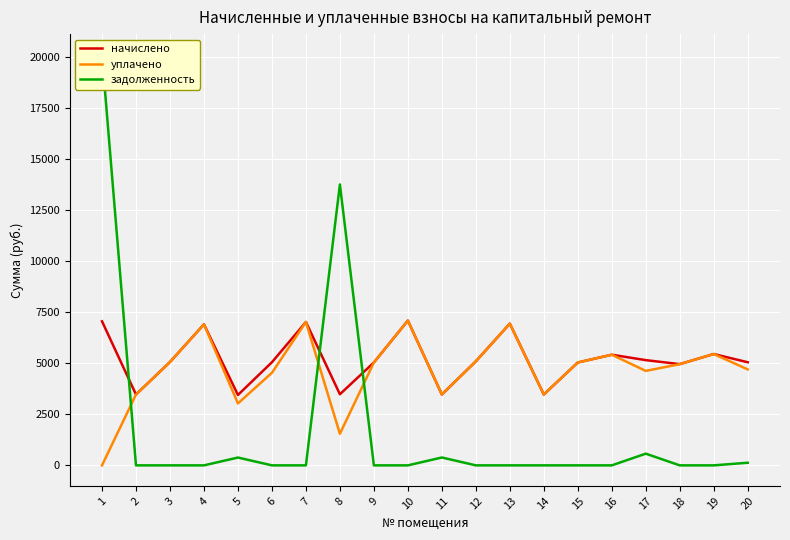

Which series has the largest total across all categories?

начислено